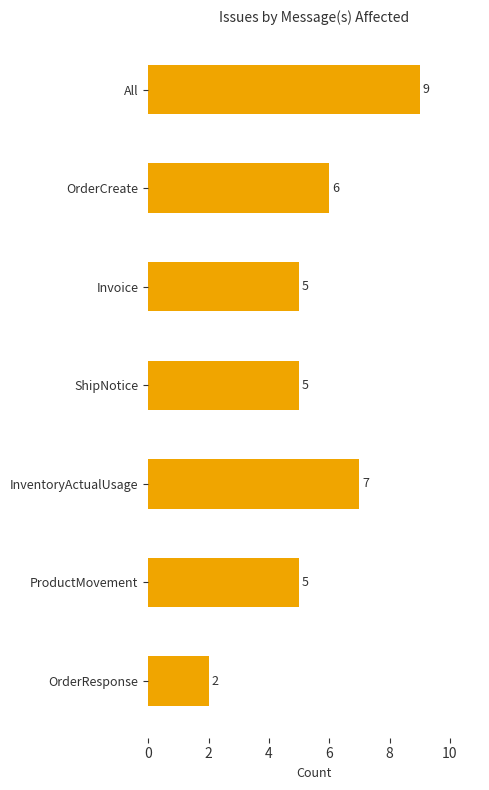

True or false: the data shows 7 at Invoice.

False